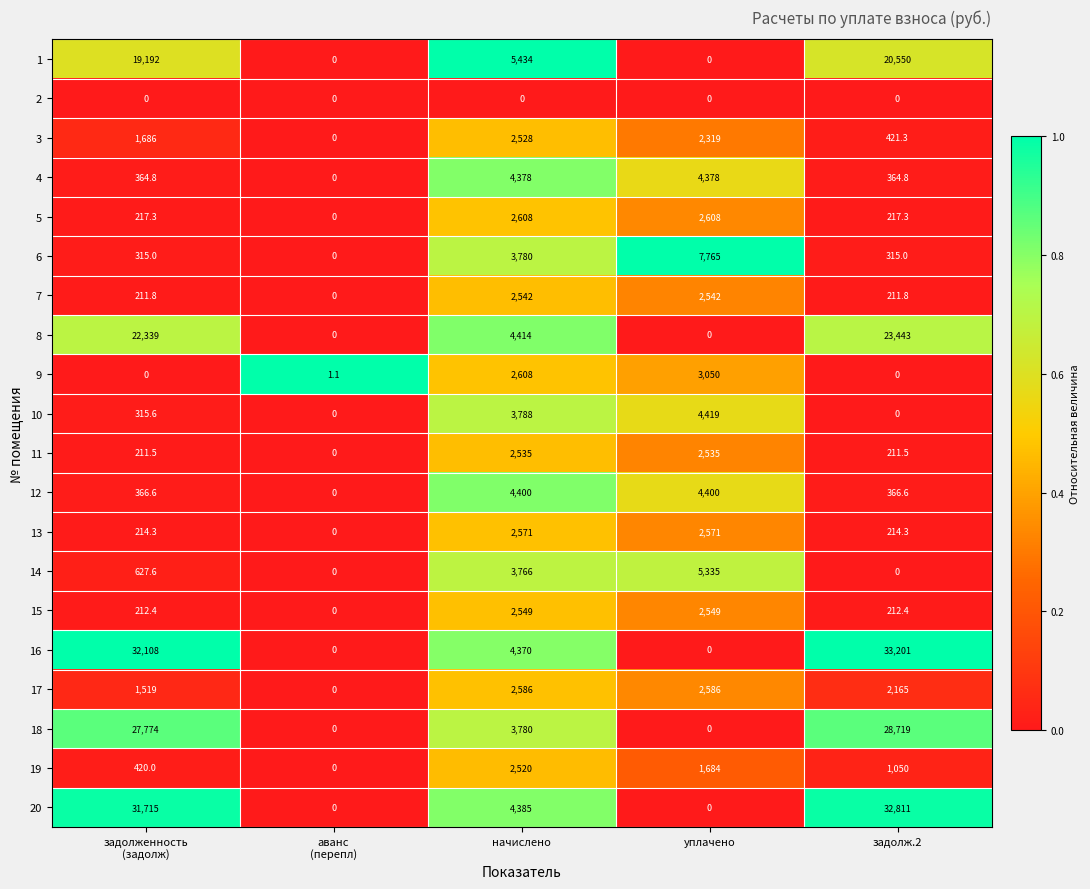

Rank the series by their maximum value, from highest to lowest.

16, 20, 18, 8, 1, 6, 14, 10, 12, 4, 9, 5, 17, 13, 15, 7, 11, 3, 19, 2